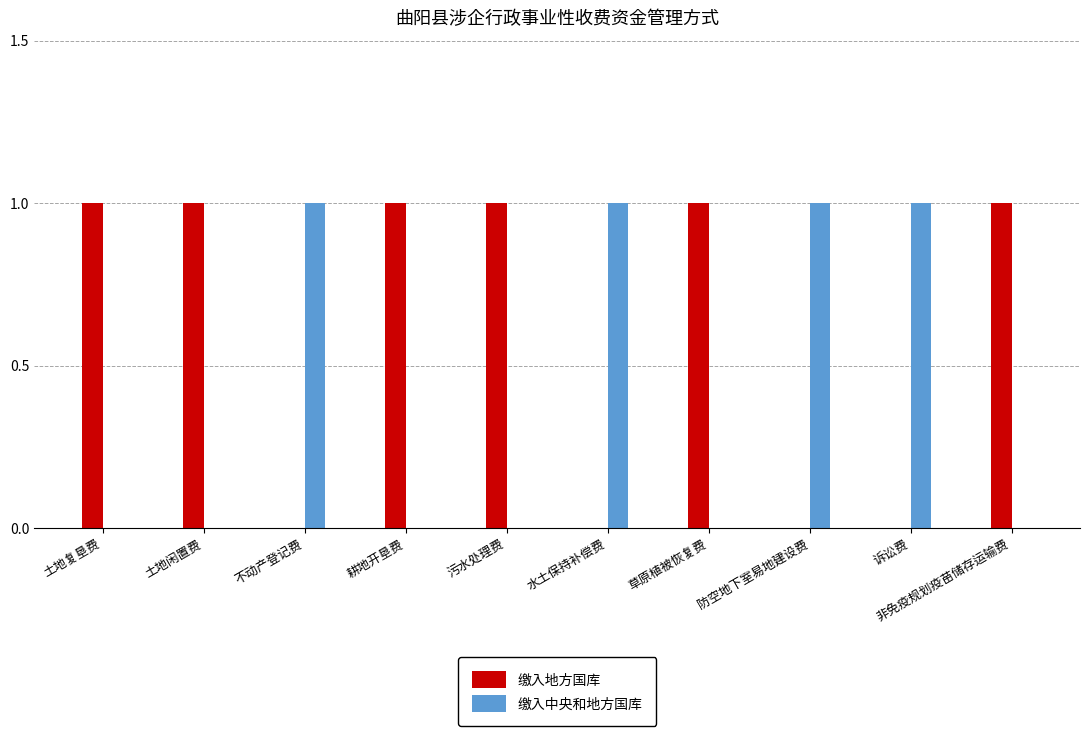

Is it true that 缴入中央和地方国库 equals 1 at 不动产登记费?

True